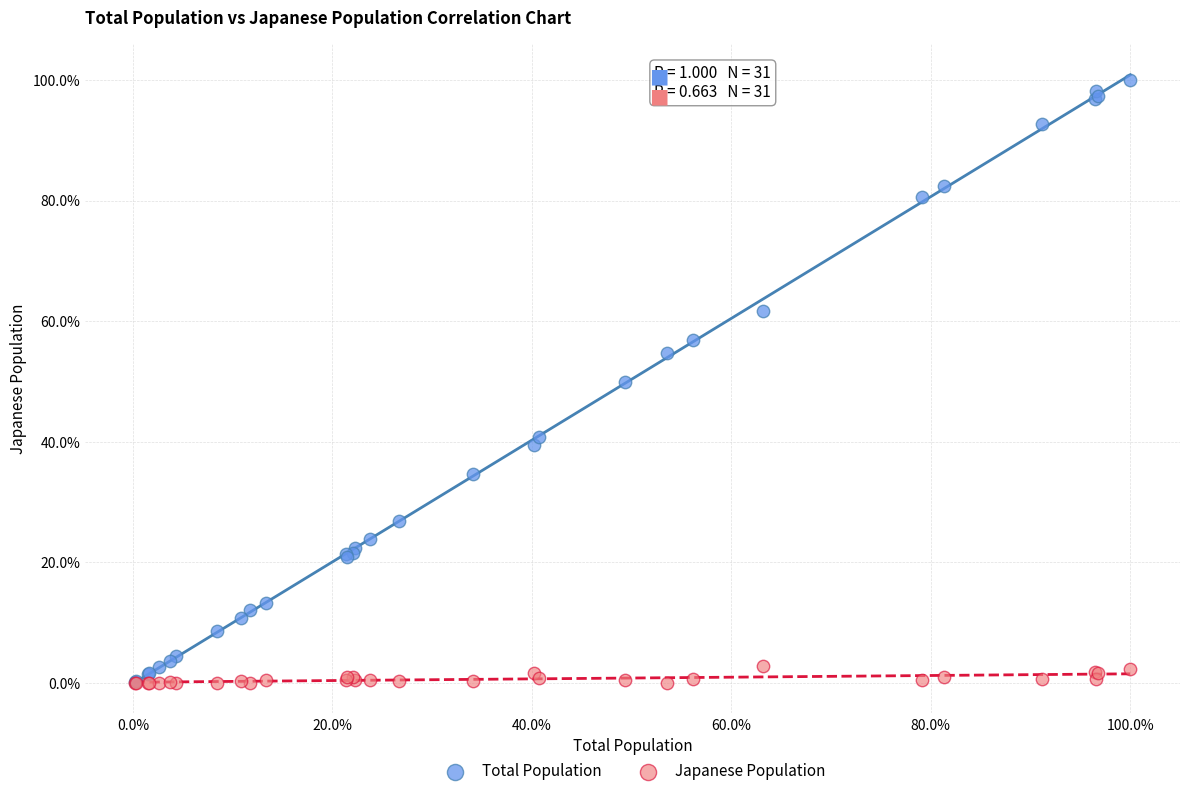

Which series contains the highest Y value?

Total Population